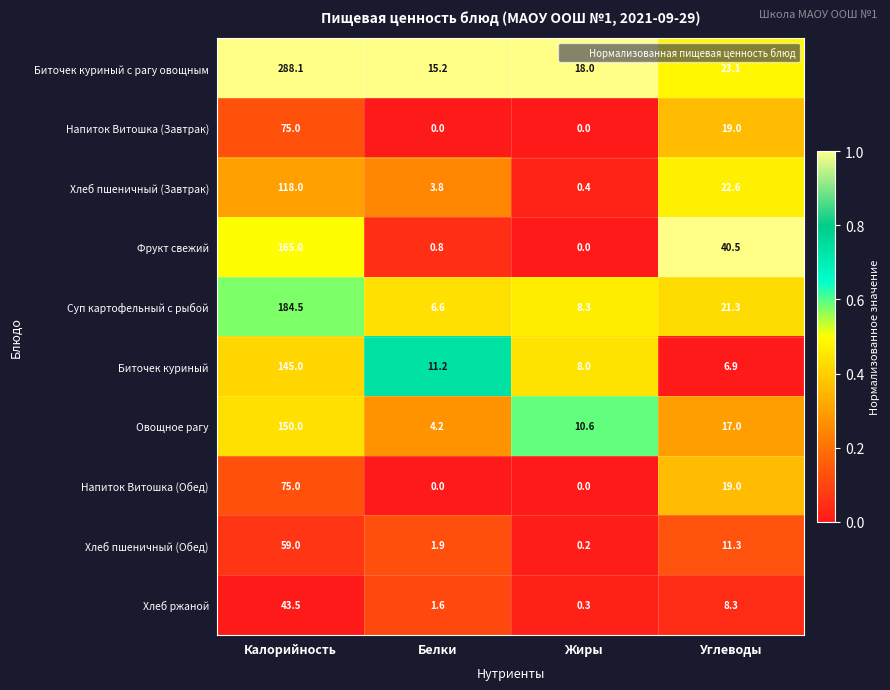

Which label corresponds to the largest value in the chart?

Калорийность